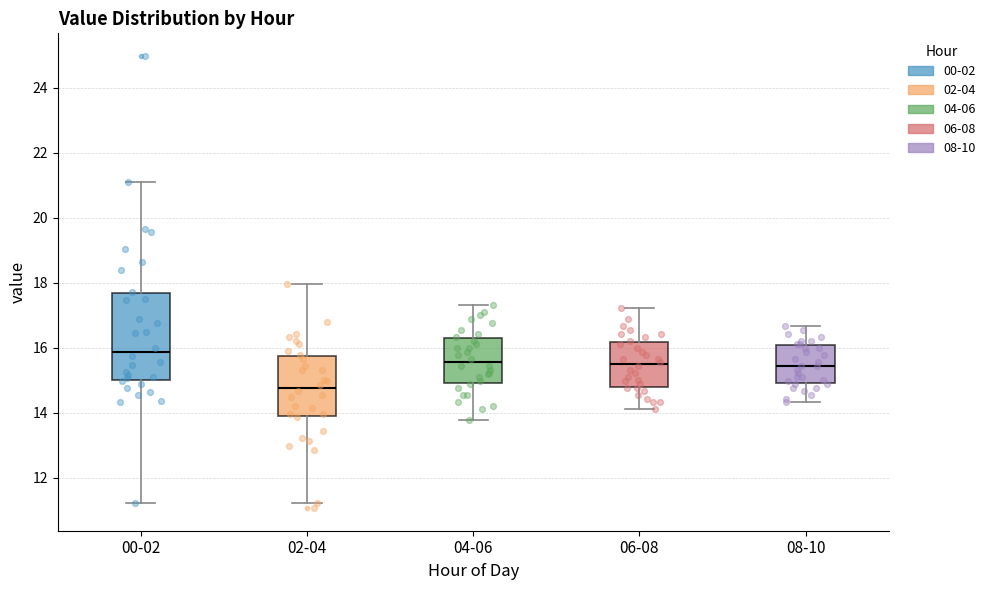

Comparing the boxes themselves (not the whiskers), which one is the tallest?

00-02